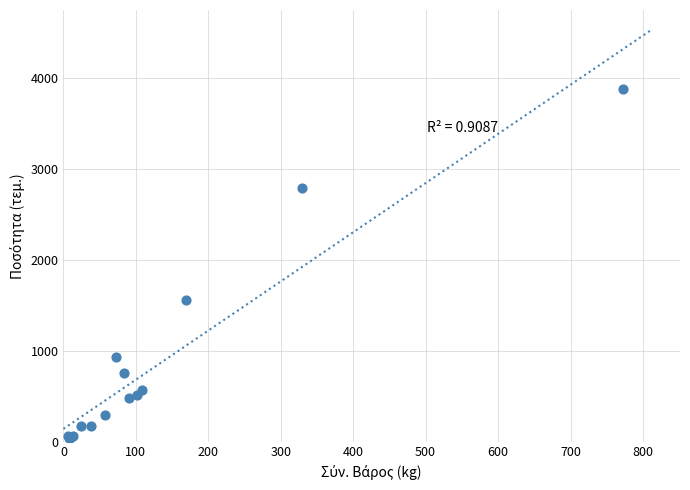

What Y value in the scatter plot is closest to 1955?

1558.0